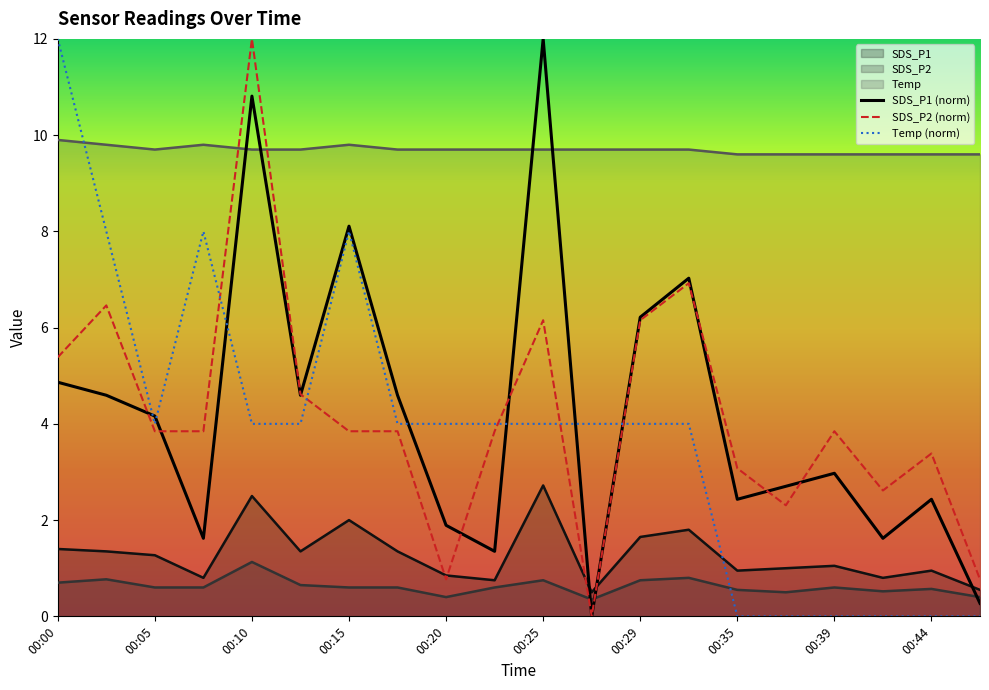

At which category is the sum across all series the highest?

00:10